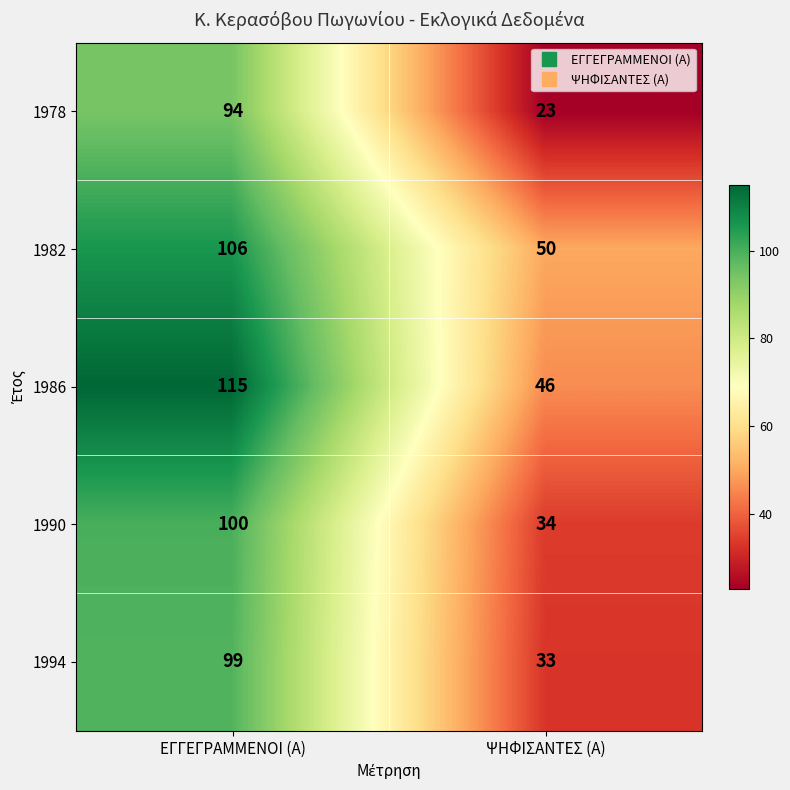

What is the sum of the 1990 values at ΨΗΦΙΣΑΝΤΕΣ (Α) and ΕΓΓΕΓΡΑΜΜΕΝΟΙ (Α)?

134